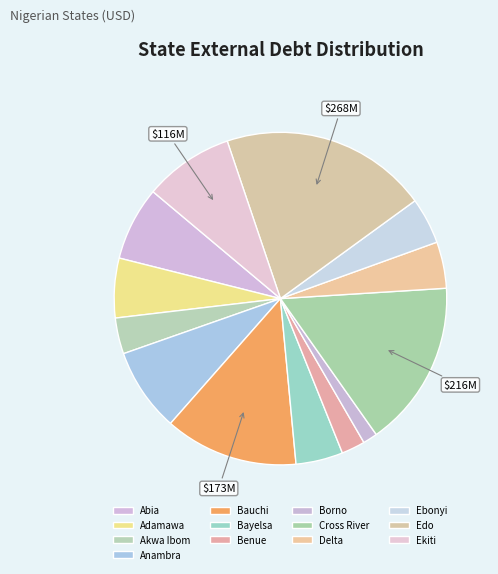

Is there a majority slice in this chart?

No